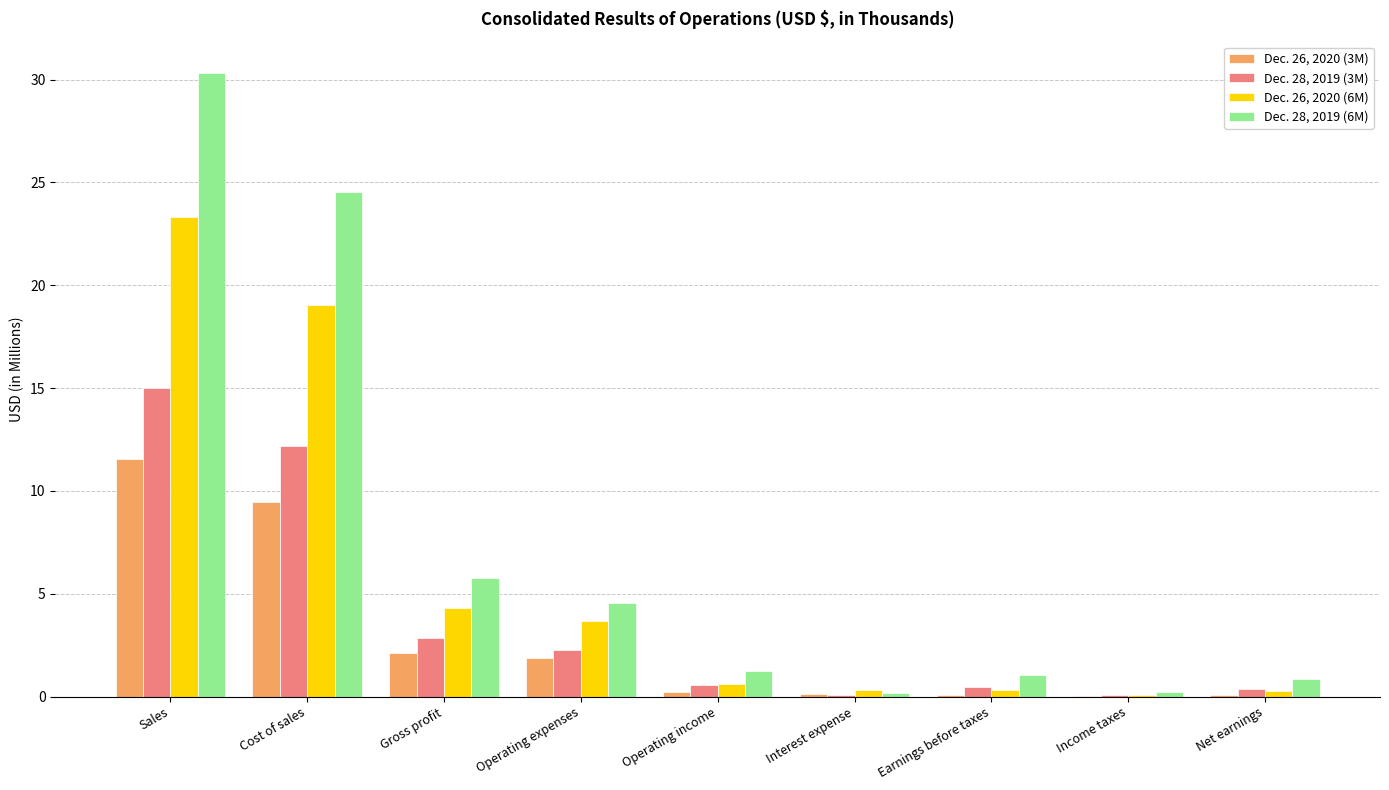

Which label corresponds to the largest value in the chart?

Sales